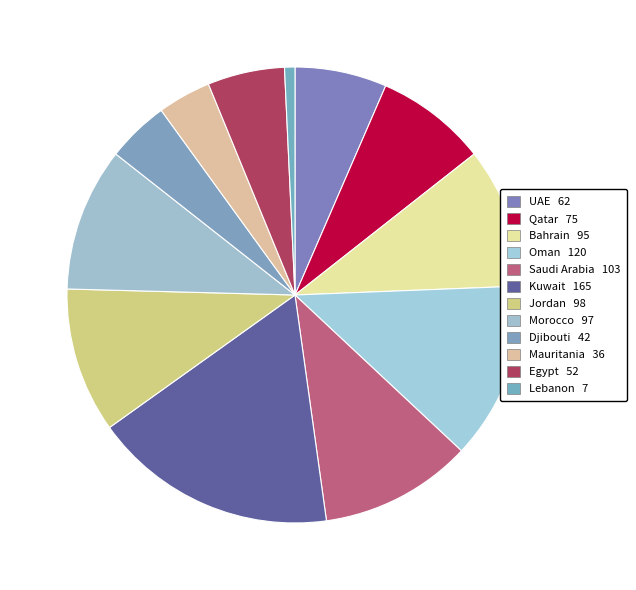

What is the smallest slice in the pie chart?

Lebanon